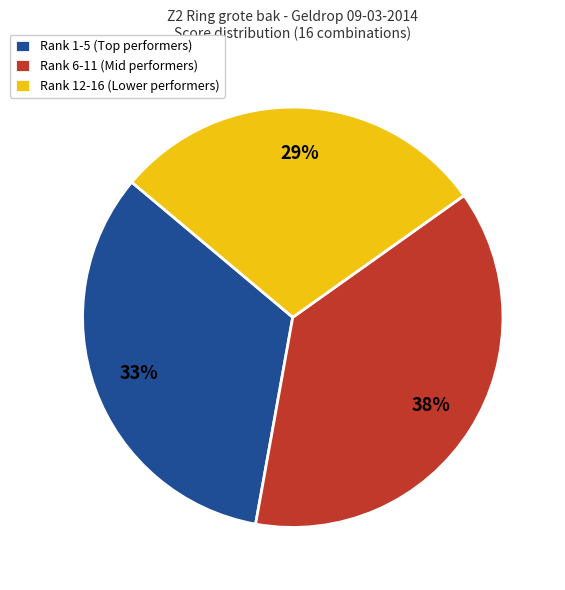

Is there any slice that represents more than half of the pie?

No